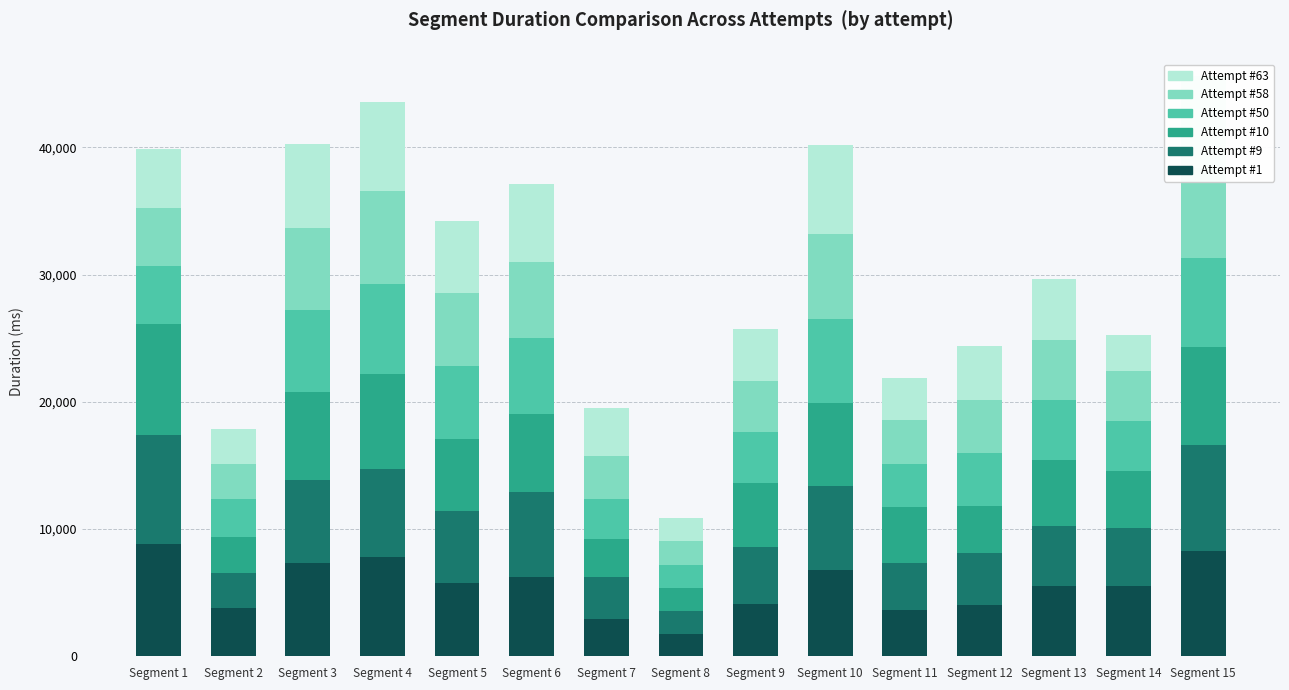

The value of Attempt #9 at Segment 12 is 4081. True or false?

True